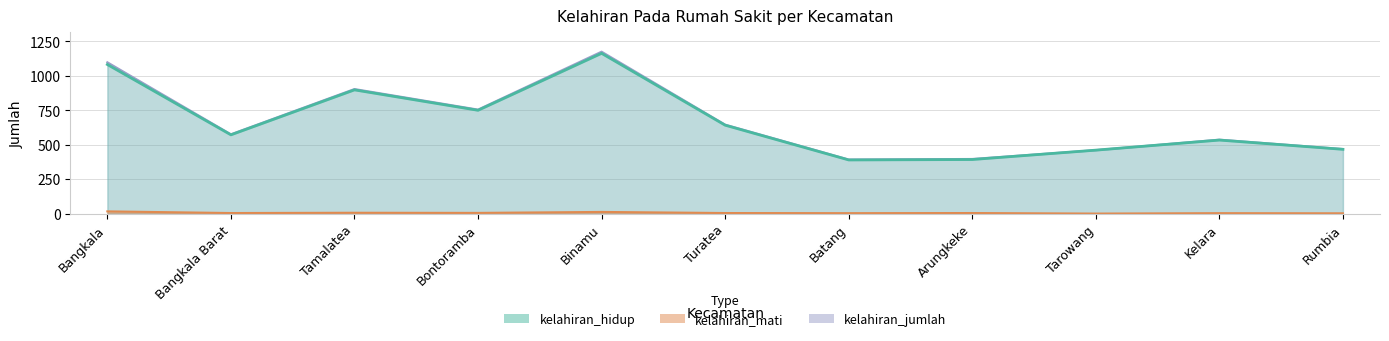

The kelahiran_hidup series shows 389 at Batang. True or false?

True